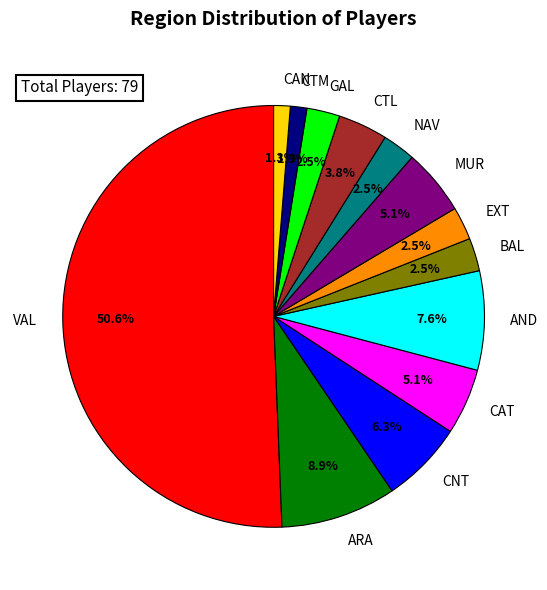

How many slices are in this pie chart?

13